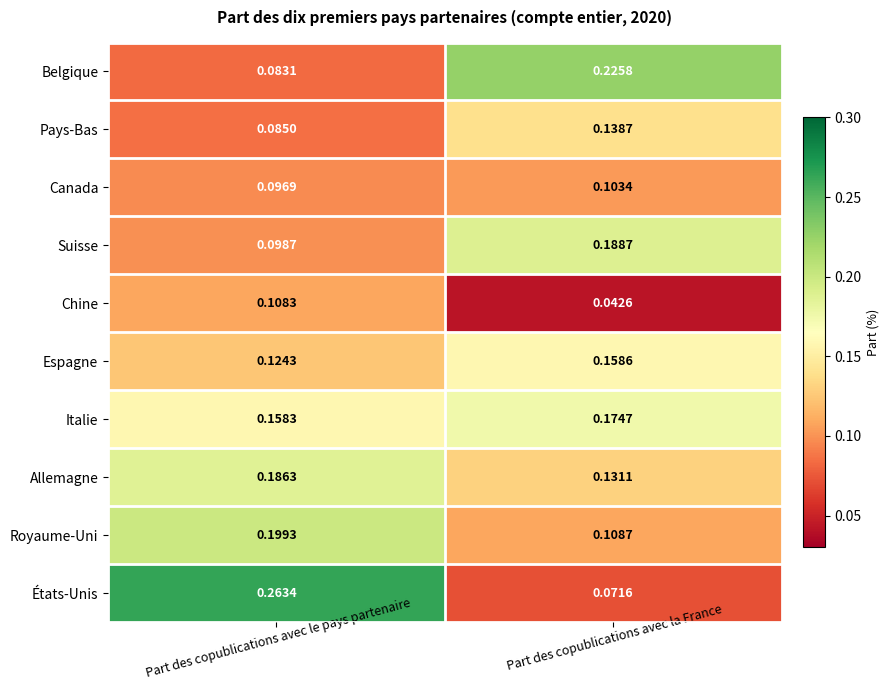

Which series has the largest total across all categories?

États-Unis